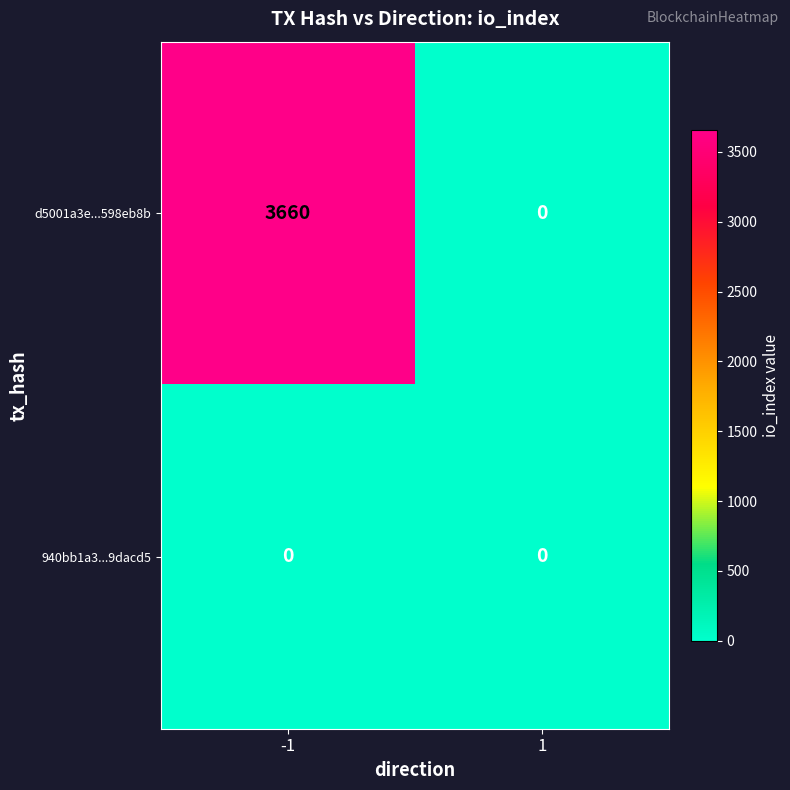

What is the greatest value displayed?

3660